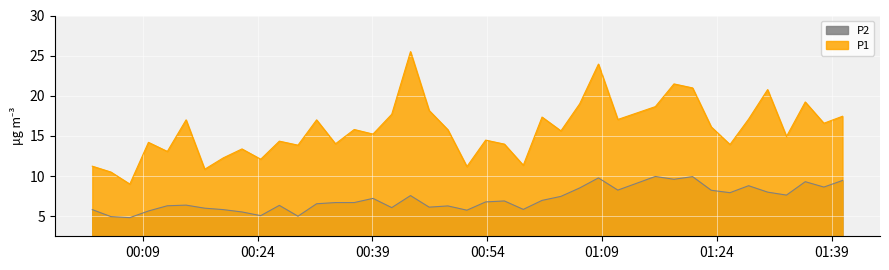

Rank the series by their maximum value, from highest to lowest.

P1, P2